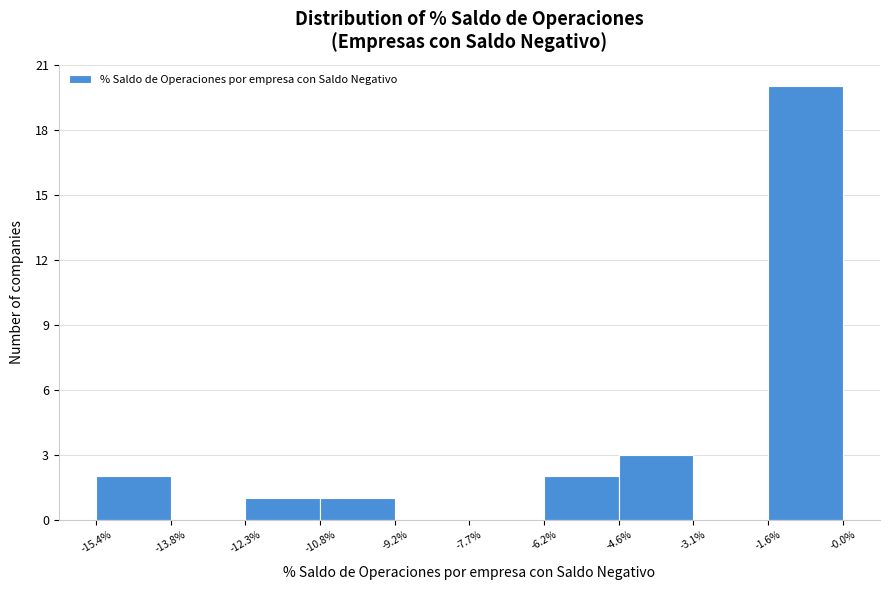

Reading left to right, list every bar in this chart as the range it spans on the x-axis followed by its height. The values are not printed on the chart, so give them approximately, as read against the axis.

-15.4% to -13.8%: 2
-13.8% to -12.3%: 0
-12.3% to -10.8%: 1
-10.8% to -9.2%: 1
-9.2% to -7.7%: 0
-7.7% to -6.2%: 0
-6.2% to -4.6%: 2
-4.6% to -3.1%: 3
-3.1% to -1.6%: 0
-1.6% to -0.0%: 20